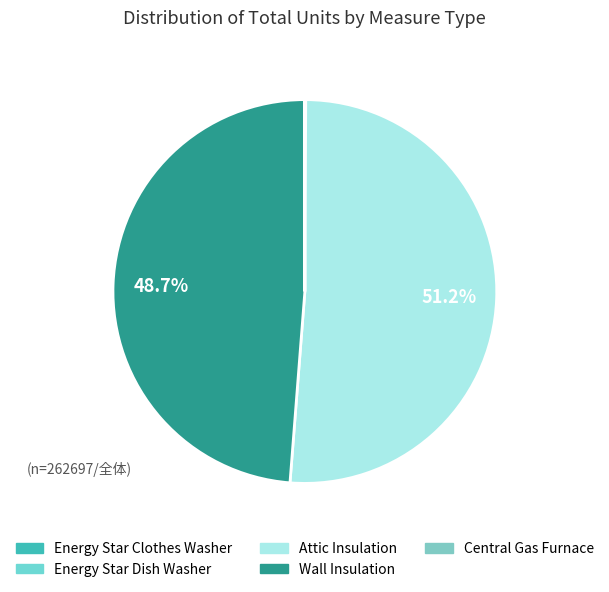

Which has a higher value, Attic Insulation or Central Gas Furnace?

Attic Insulation